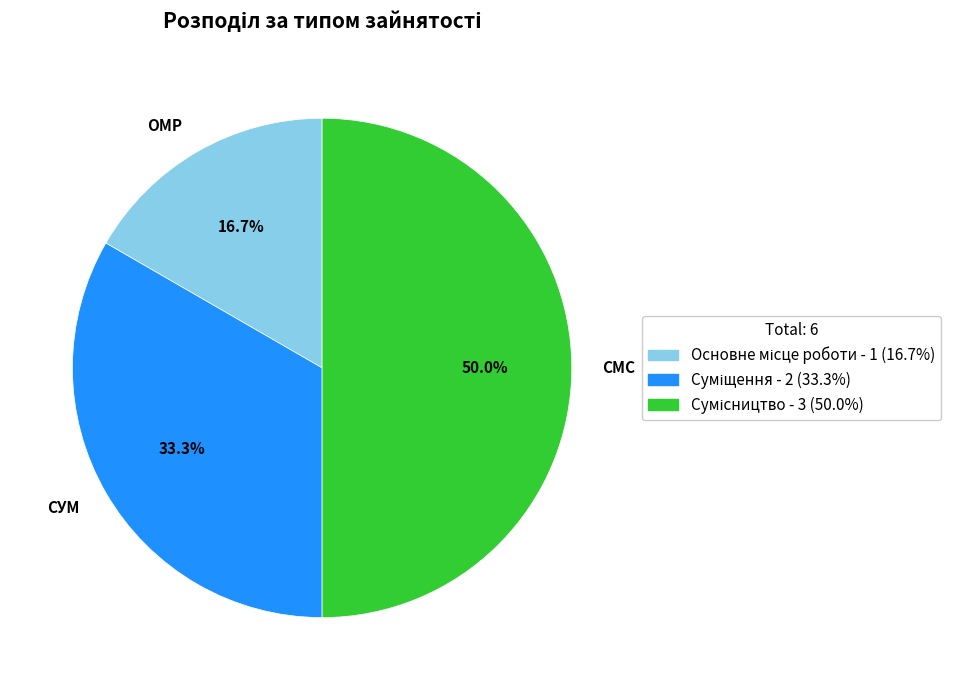

Between ОМР and СУМ, which is larger?

СУМ